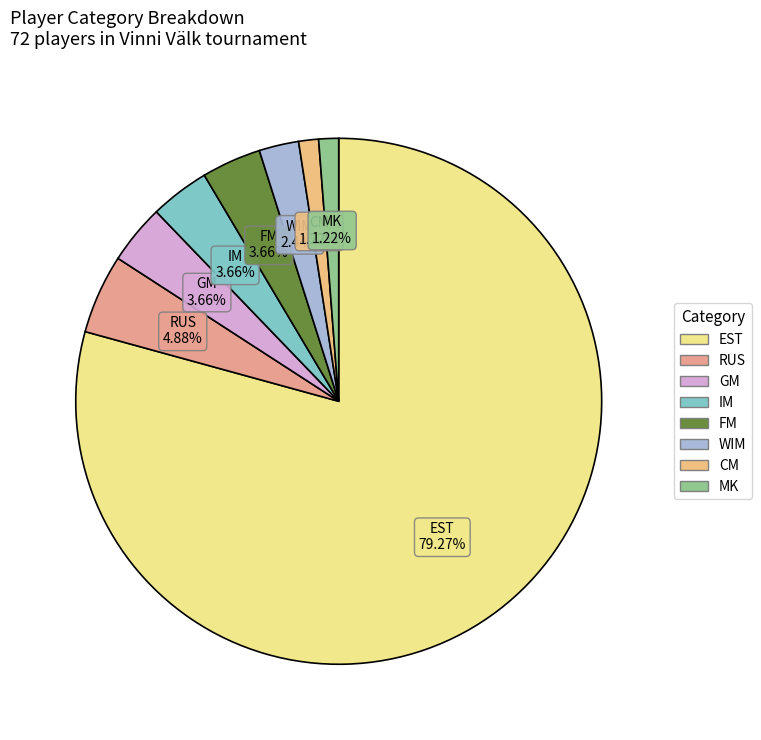

Which slice is the largest?

EST